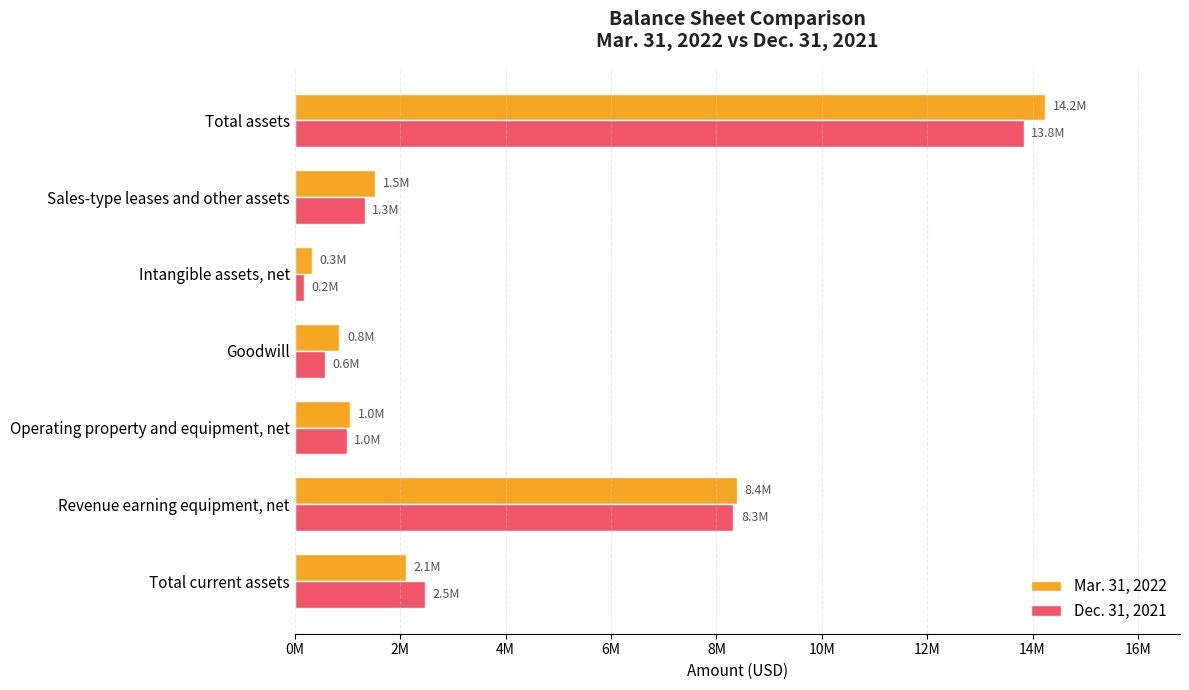

At which category is the sum across all series the highest?

Total assets